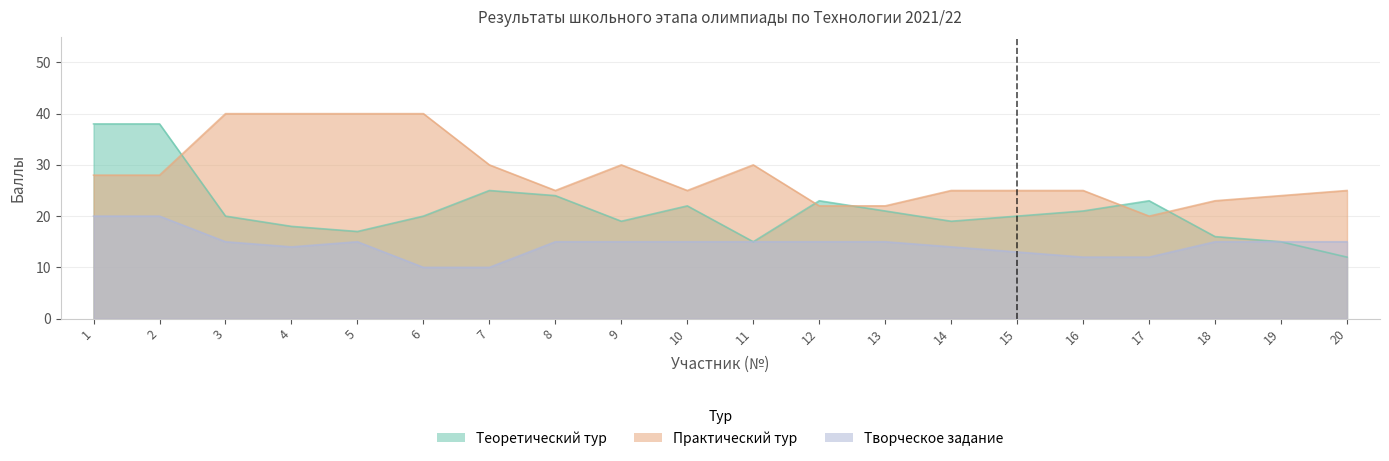

Reading right to left, extract all data points from this chart.

Теоретический тур: 20=12	19=15	18=16	17=23	16=21	15=20	14=19	13=21	12=23	11=15	10=22	9=19	8=24	7=25	6=20	5=17	4=18	3=20	2=38	1=38
Практический тур: 20=25	19=24	18=23	17=20	16=25	15=25	14=25	13=22	12=22	11=30	10=25	9=30	8=25	7=30	6=40	5=40	4=40	3=40	2=28	1=28
Творческое задание: 20=15	19=15	18=15	17=12	16=12	15=13	14=14	13=15	12=15	11=15	10=15	9=15	8=15	7=10	6=10	5=15	4=14	3=15	2=20	1=20